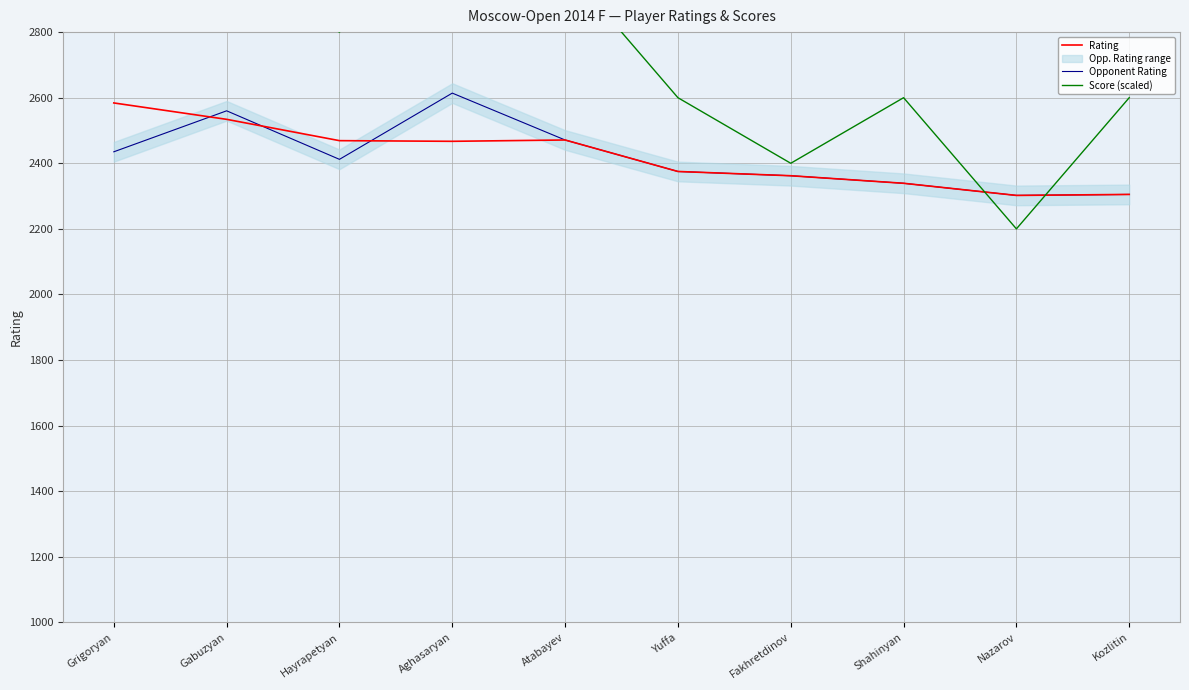

How many lines are shown in the chart?

3